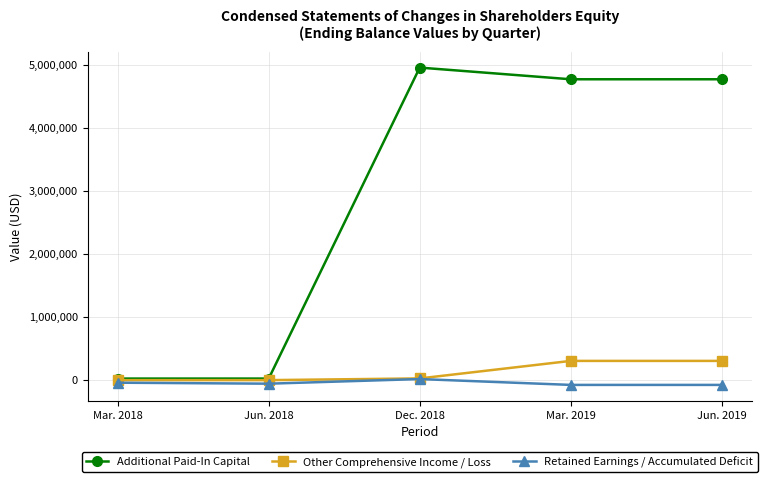

In Additional Paid-In Capital, how many points are higher than both neighbors (excluding endpoints)?

1